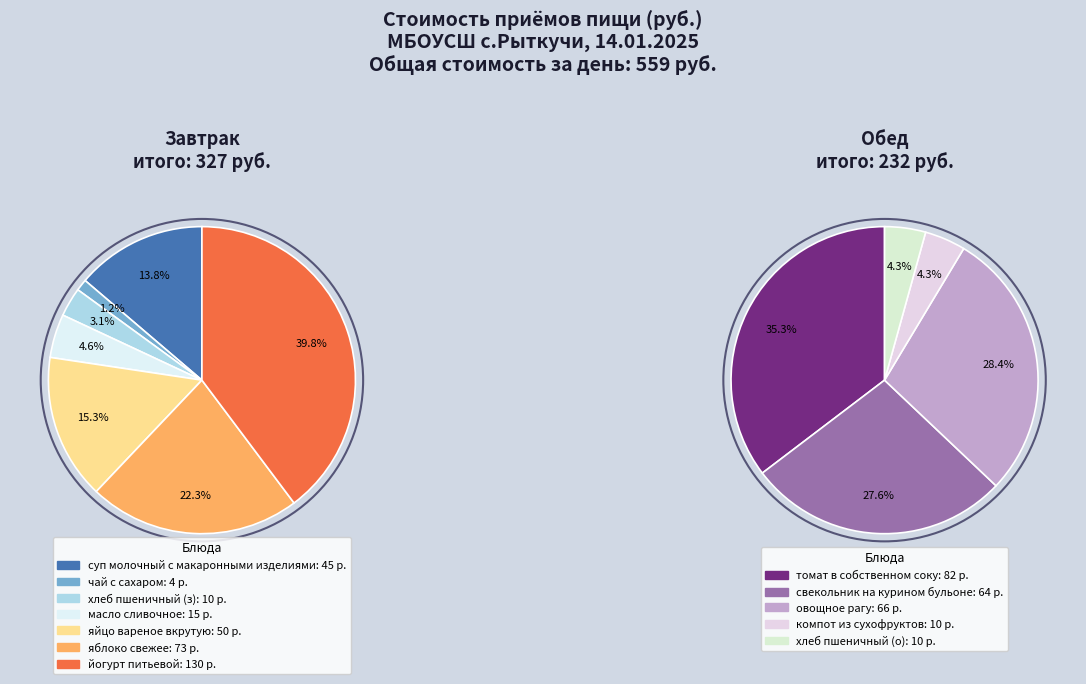

Which category has the biggest portion of the pie?

Завтрак